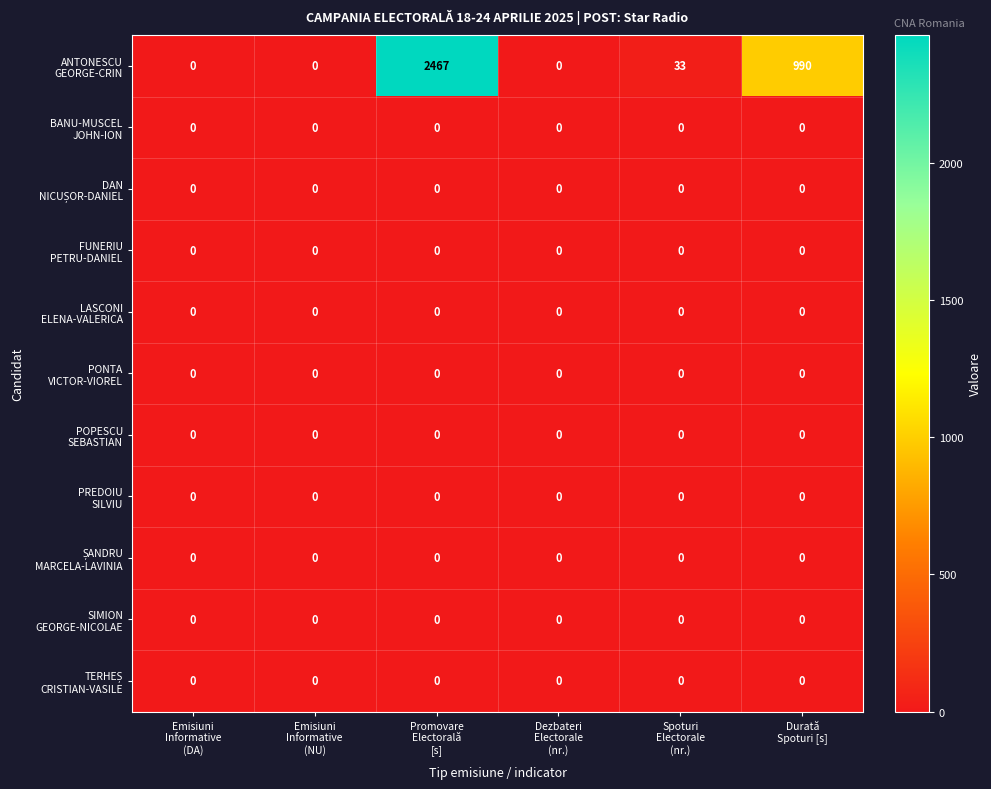

How many categories are shown in the chart?

6